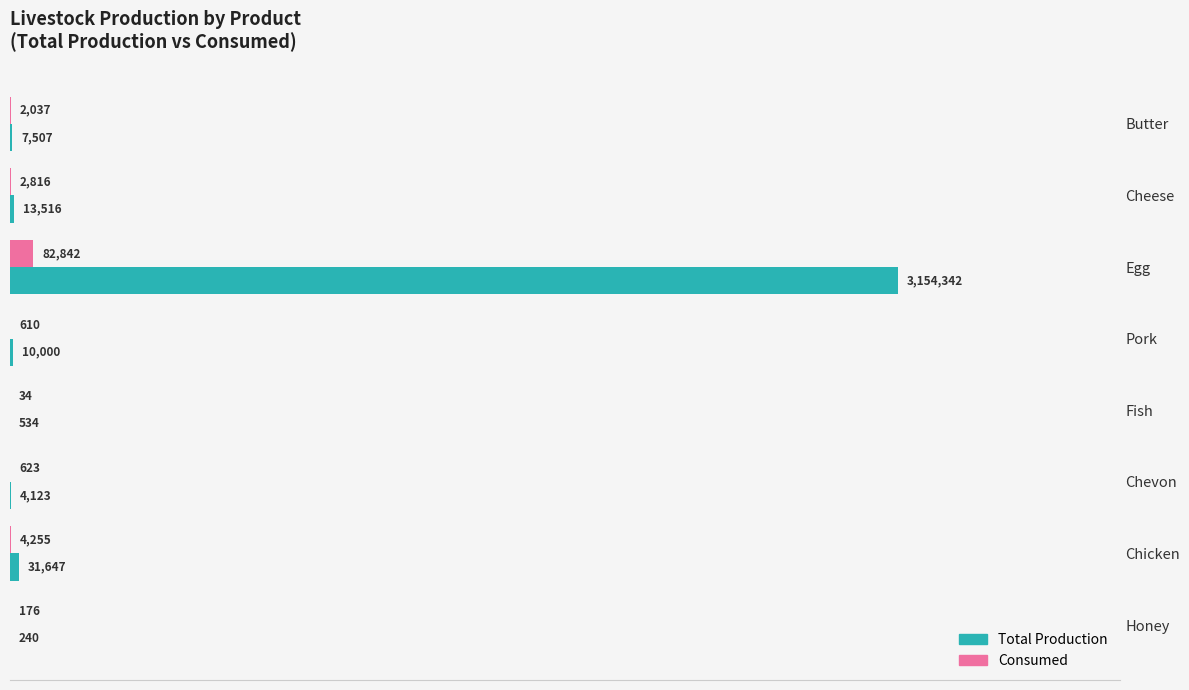

Which series has the widest spread of values?

Total Production